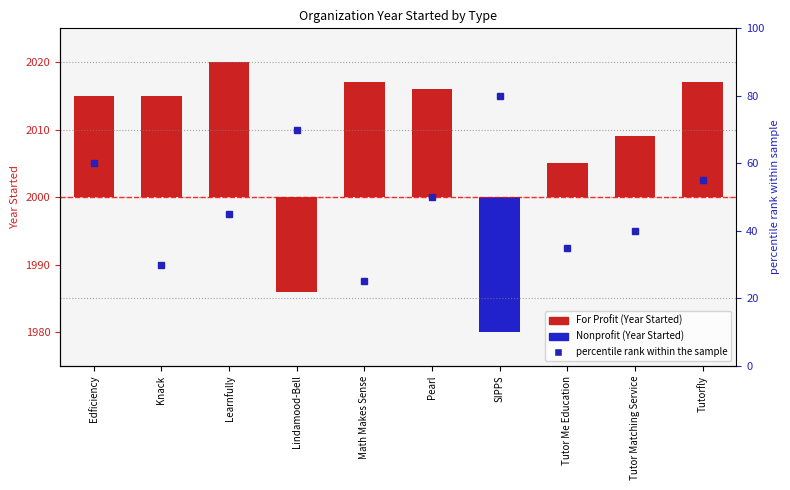

Which label corresponds to the largest value in the chart?

SIPPS